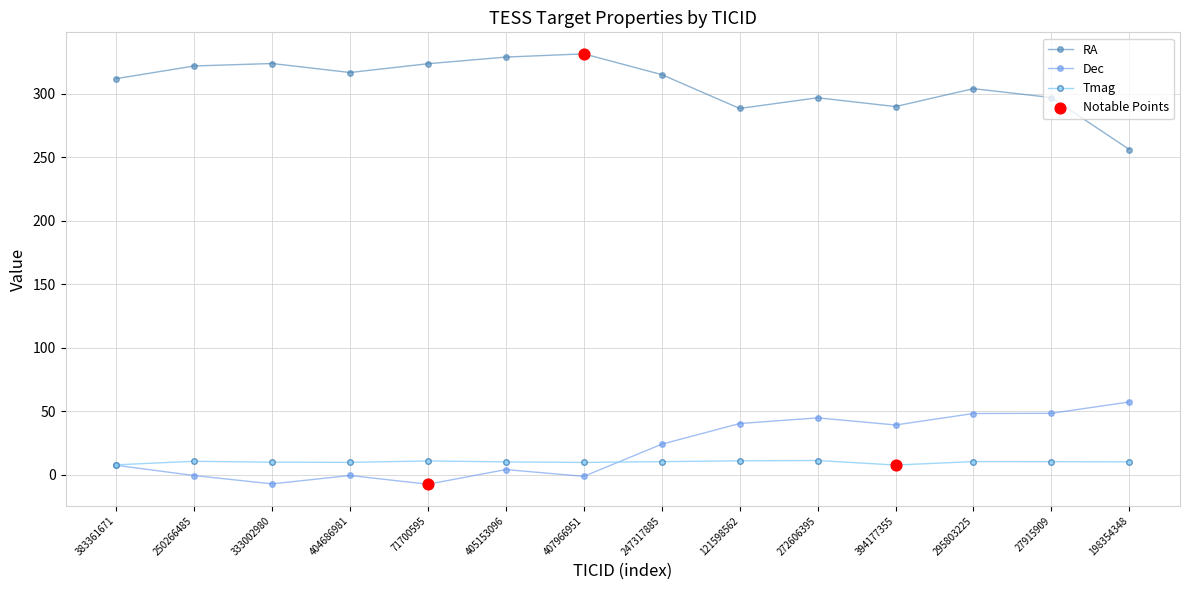

Which series has the largest total across all categories?

RA